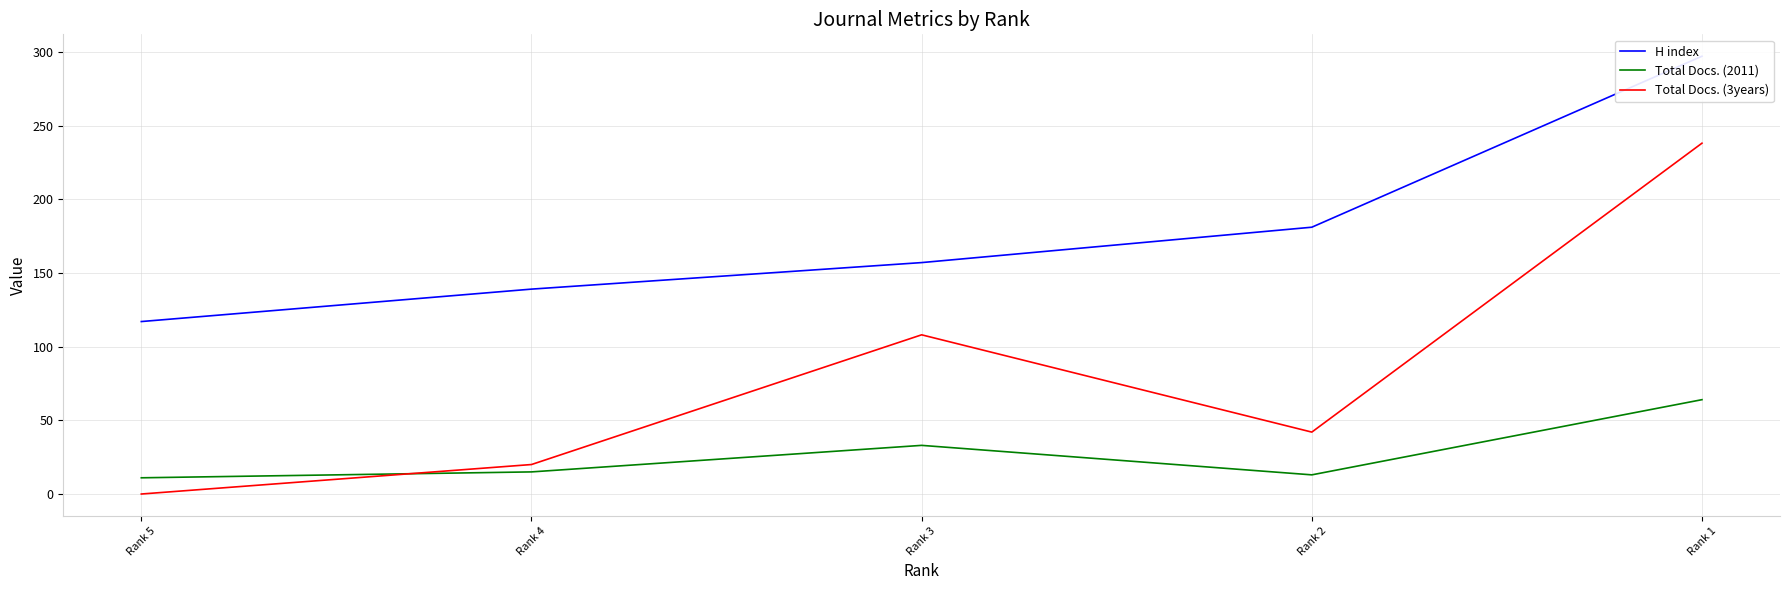

What is the spread (max minus min) of values at Rank 5?

117